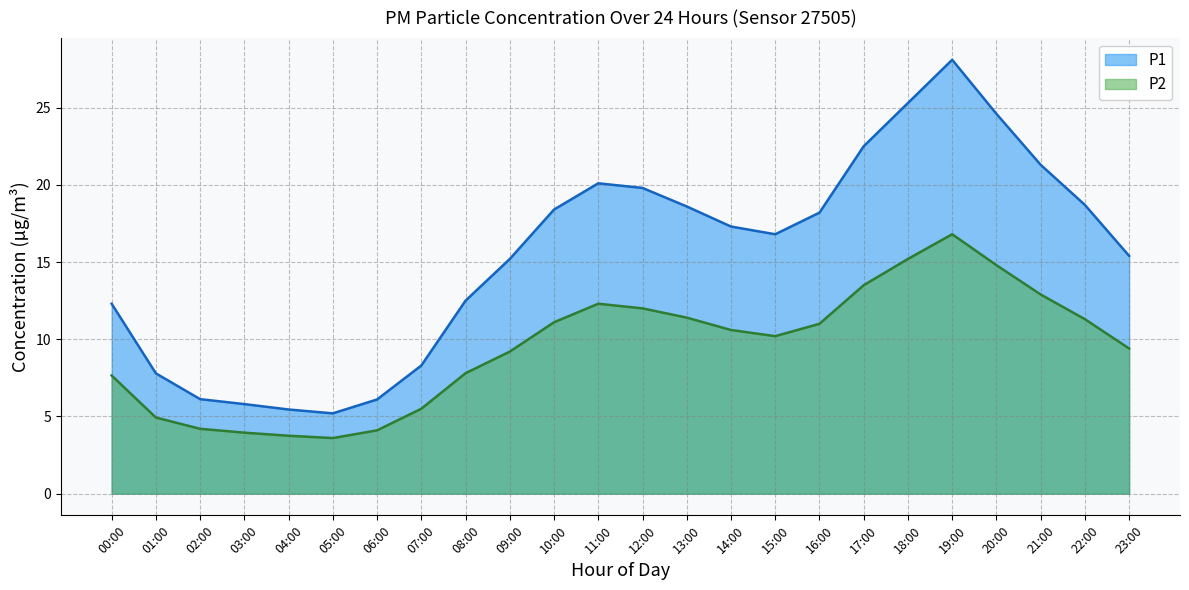

Which series has the largest total across all categories?

P1